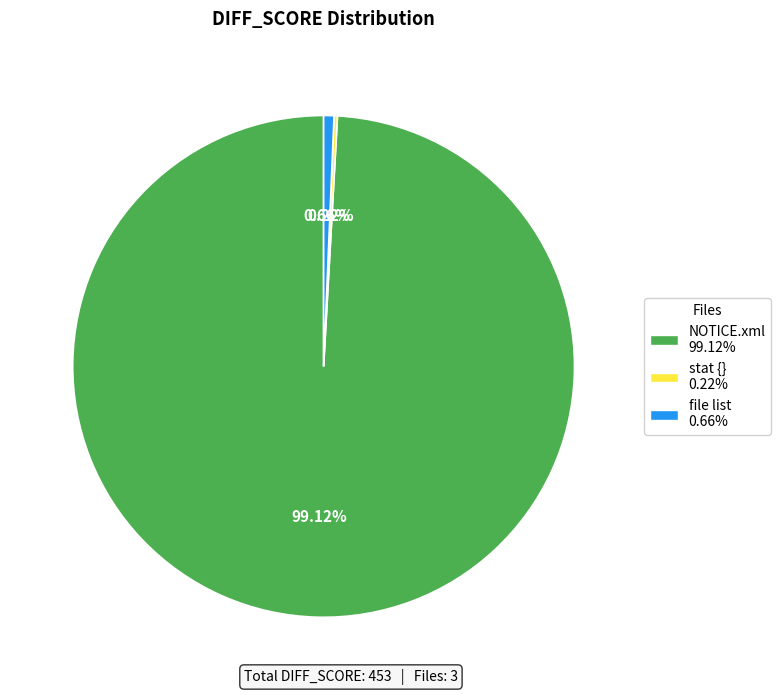

Is there a majority slice in this chart?

Yes